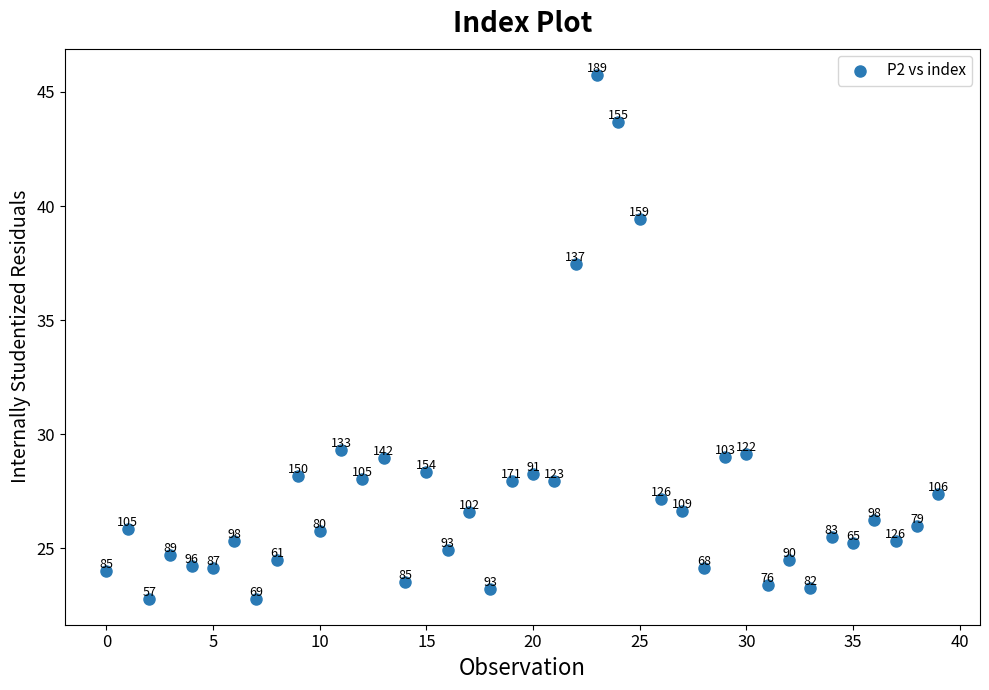

What Y value in the scatter plot is closest to 34?

37.5